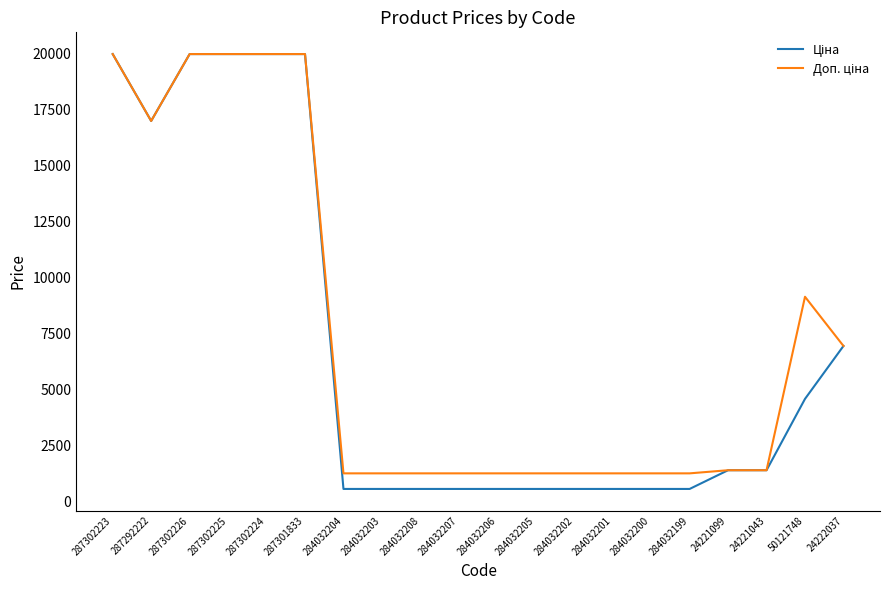

What is the total value across all series at 287302226?

39928.3